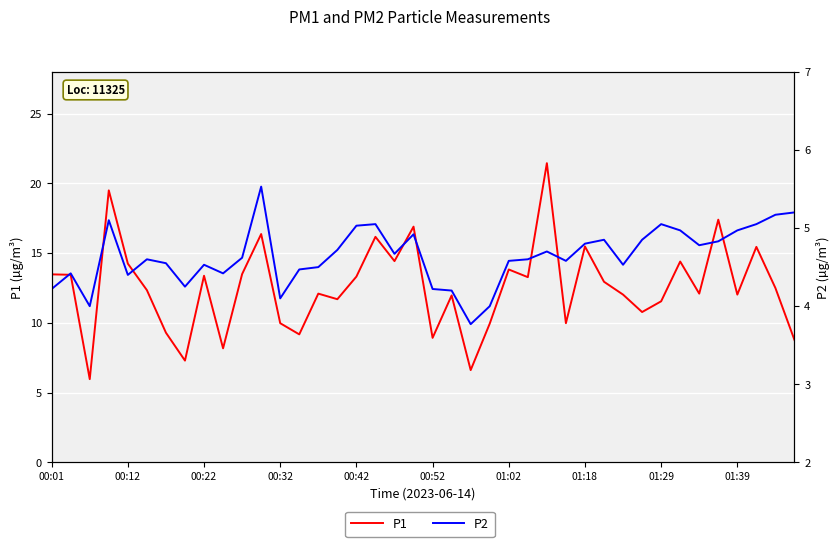

True or false: P1 and P2 cross at least once.

False